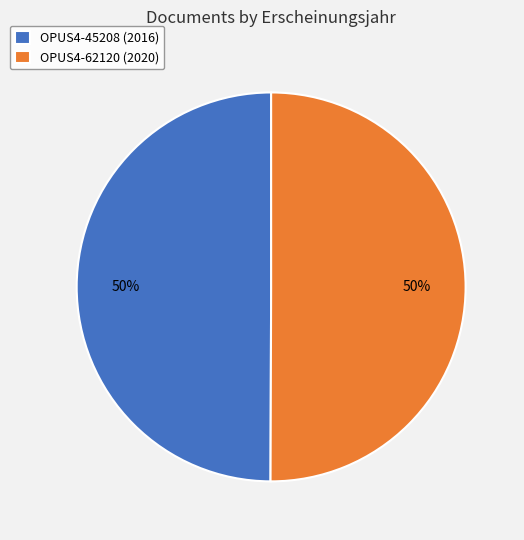

Is the sum of OPUS4-62120 (2020) and OPUS4-45208 (2016) greater than half?

Yes